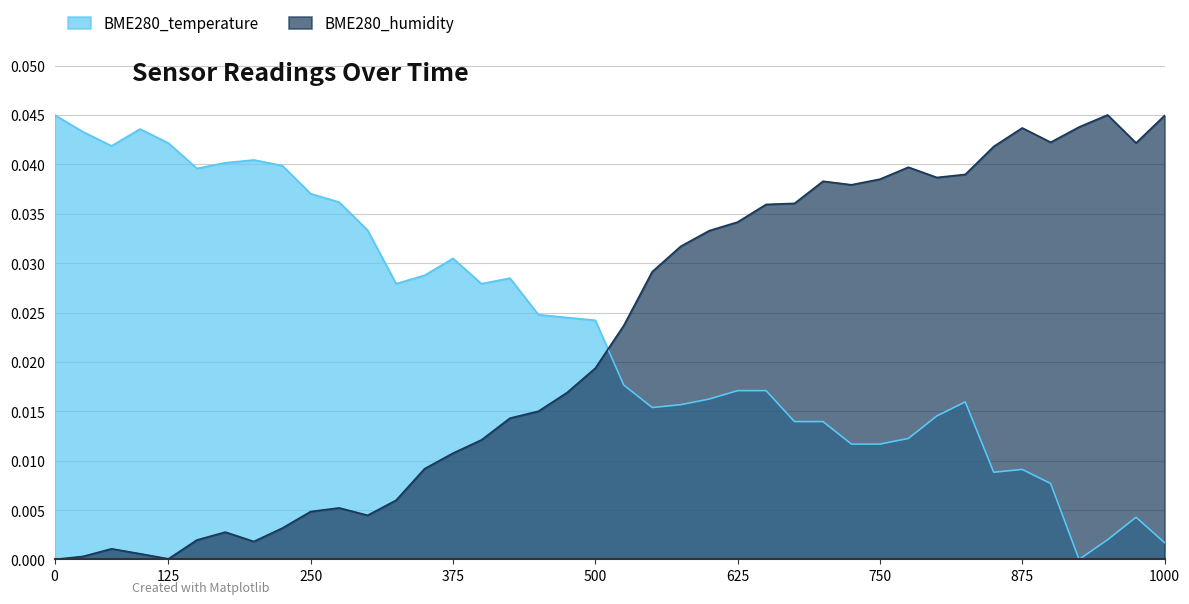

What are all the series names shown in the legend?

BME280_temperature, BME280_humidity